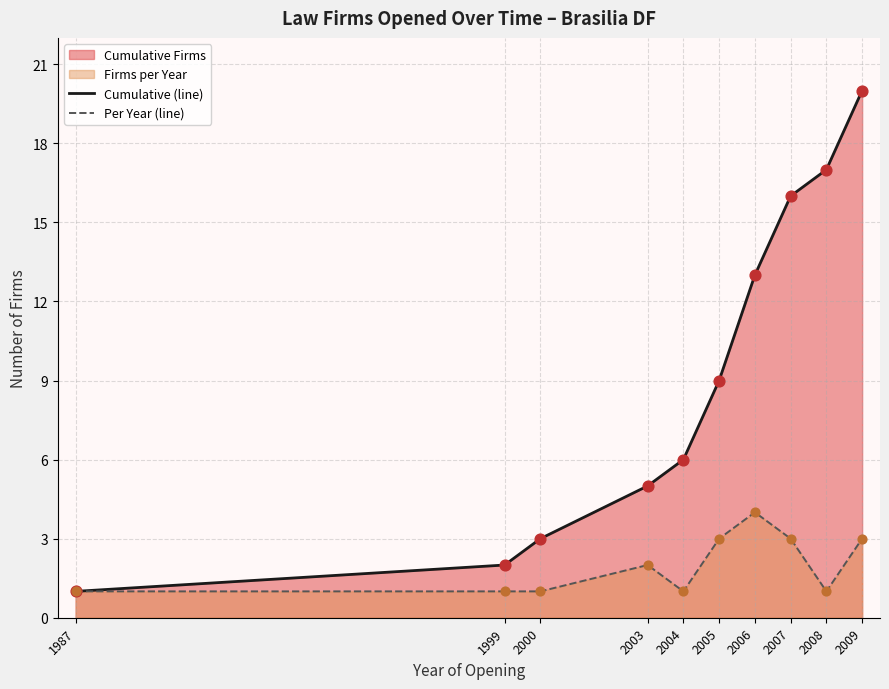

Which series has the largest total across all categories?

Cumulative (line)